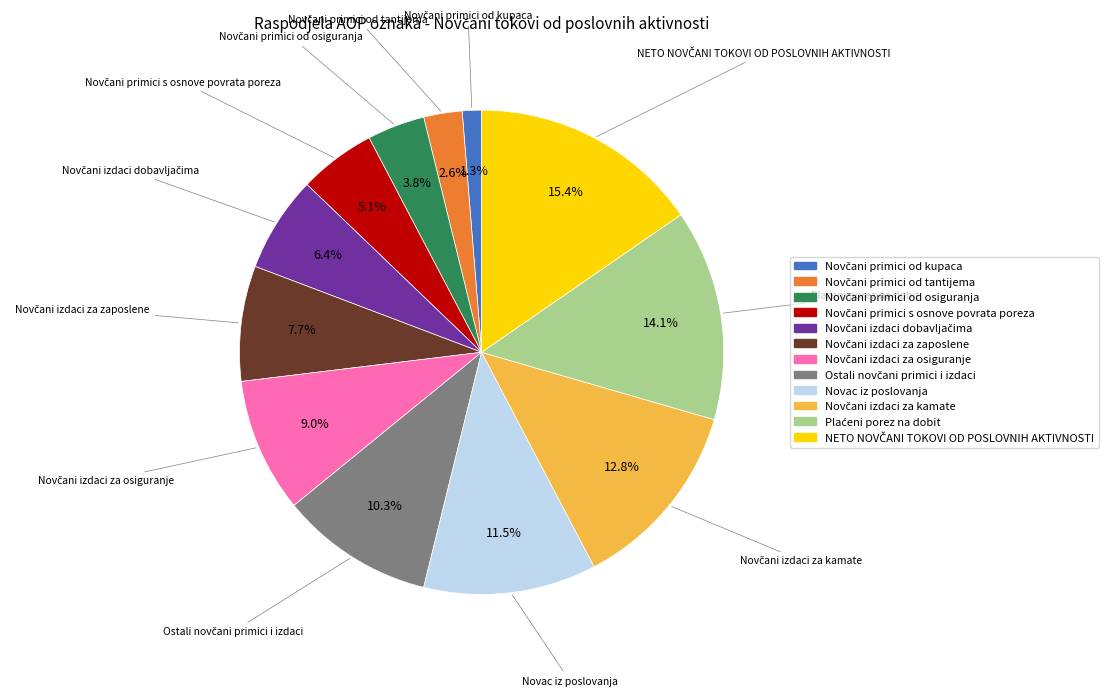

Does any single category account for the majority?

No